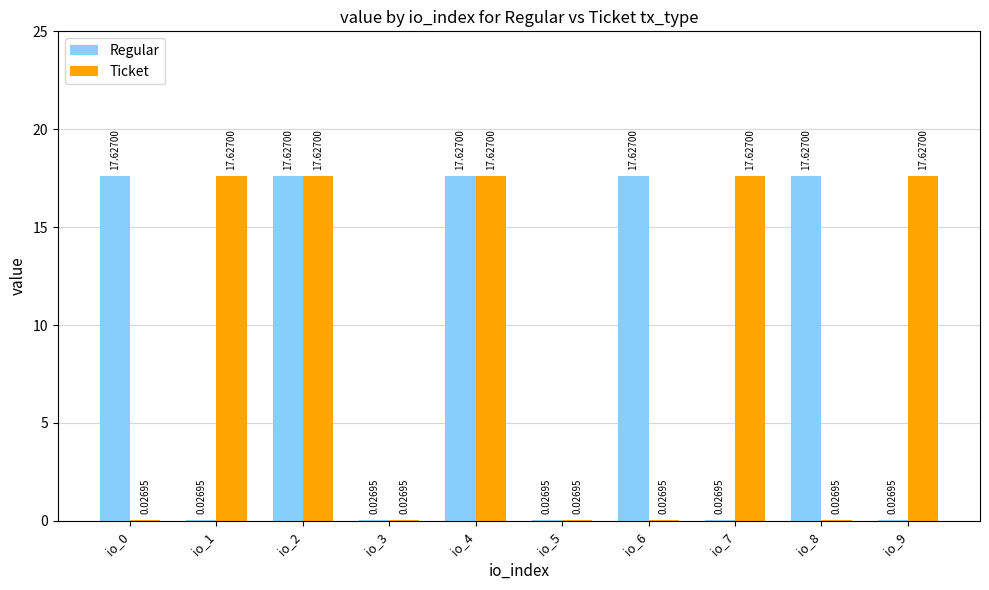

What is the total value across all series at io_2?

35.3